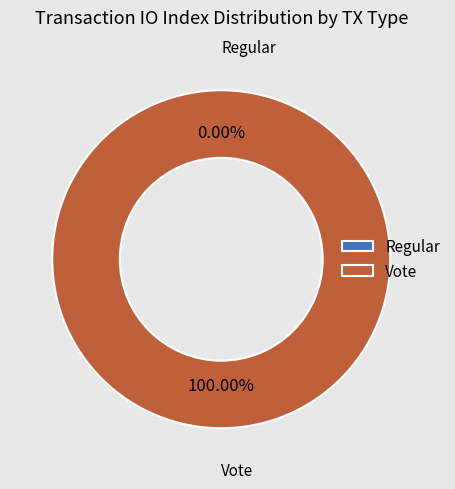

True or false: Vote accounts for 92% of the total.

False